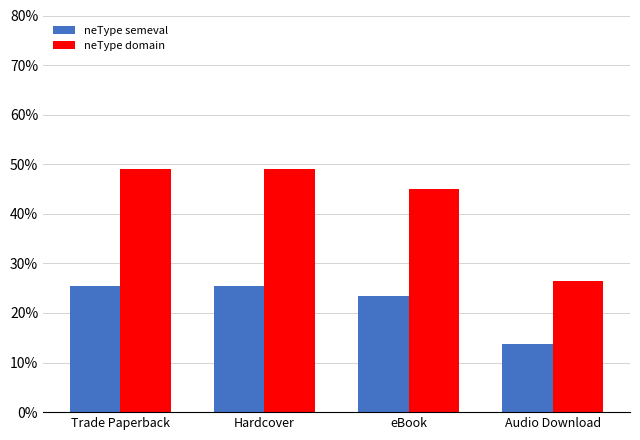

What are all the series names shown in the legend?

neType semeval, neType domain